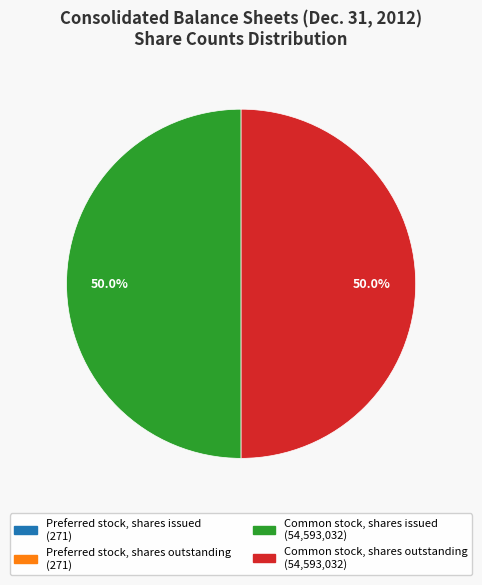

True or false: Common stock, shares issued accounts for 50% of the total.

True